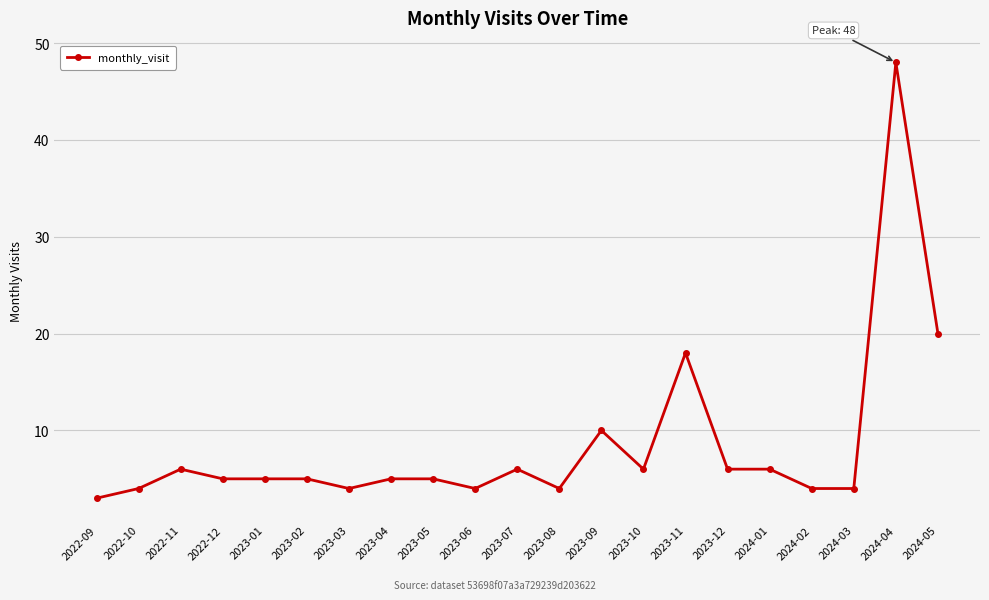

How many data points does each series have?

21